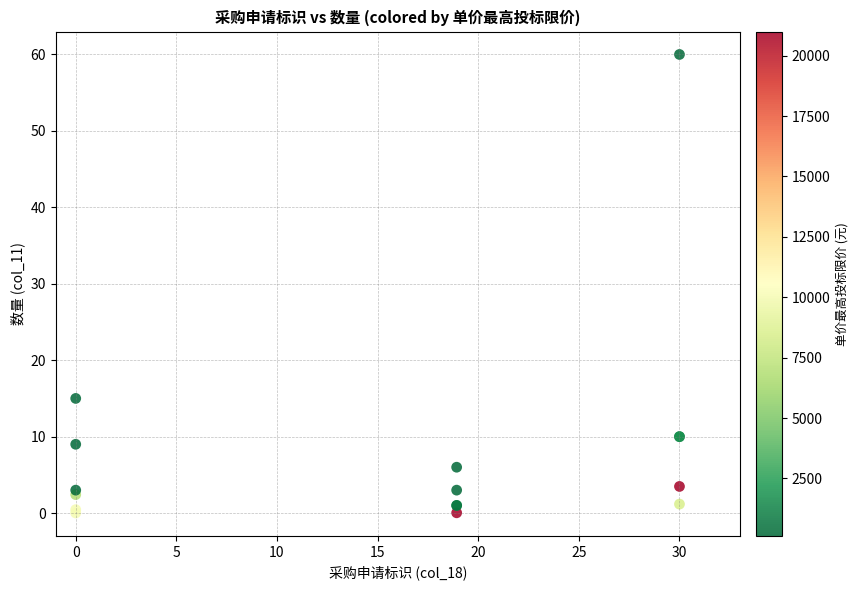

What Y value in the scatter plot is closest to 30?

15.0